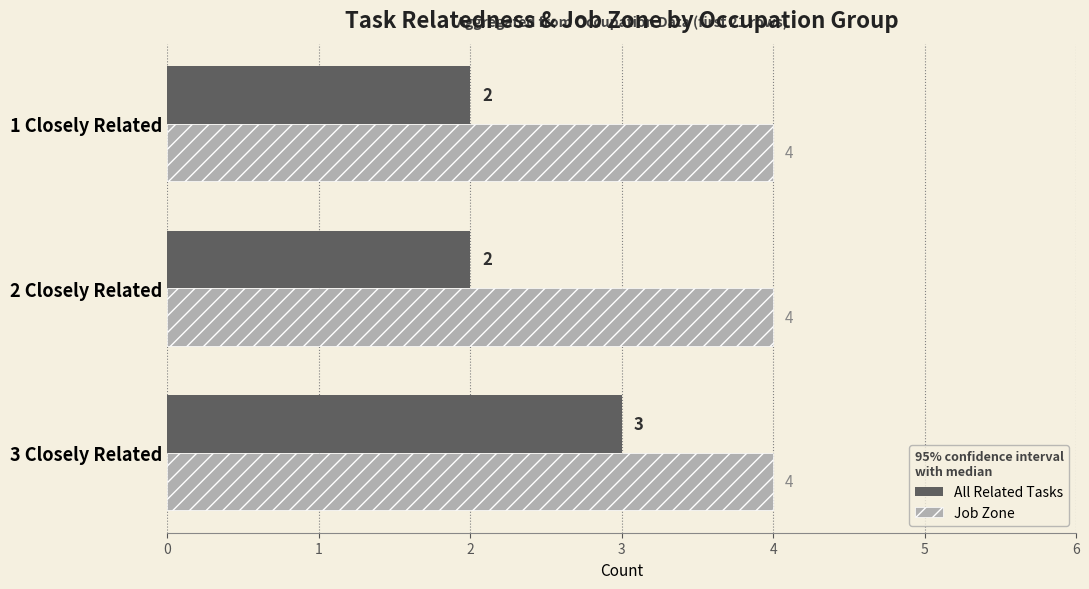

True or false: All Related Tasks has a value of 4 at 2 Closely Related.

False